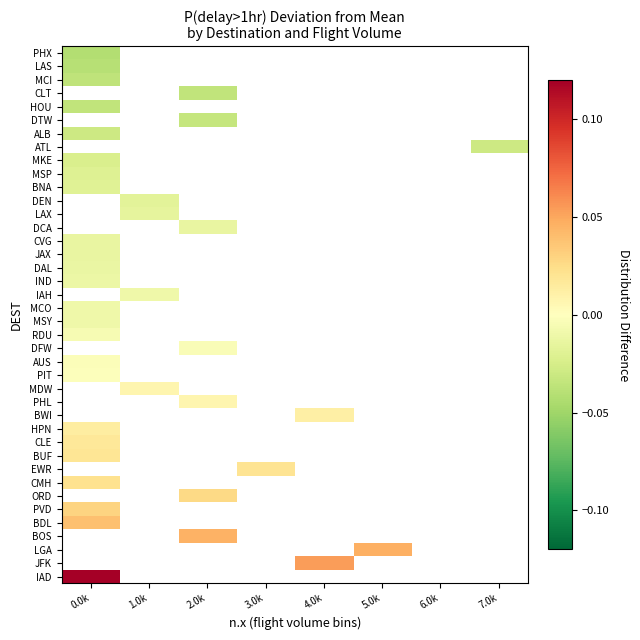

At which label is CLE closest to 0?

0.0k